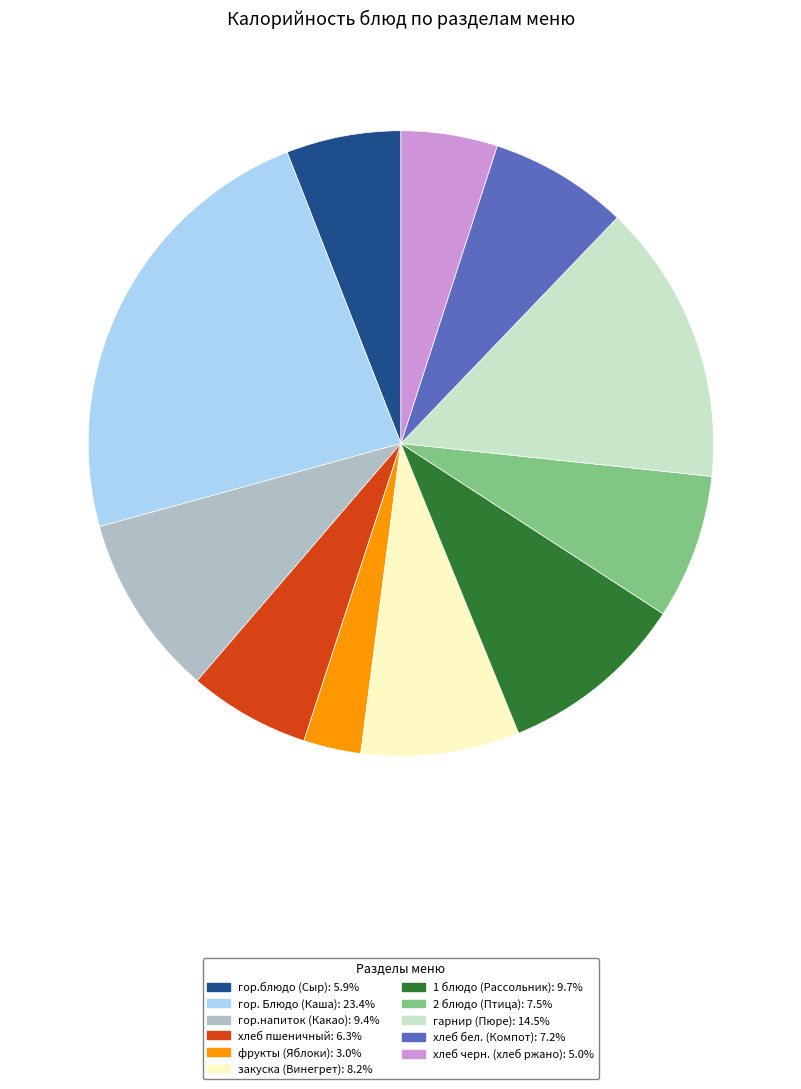

Which category has the biggest portion of the pie?

гор. Блюдо (Каша)